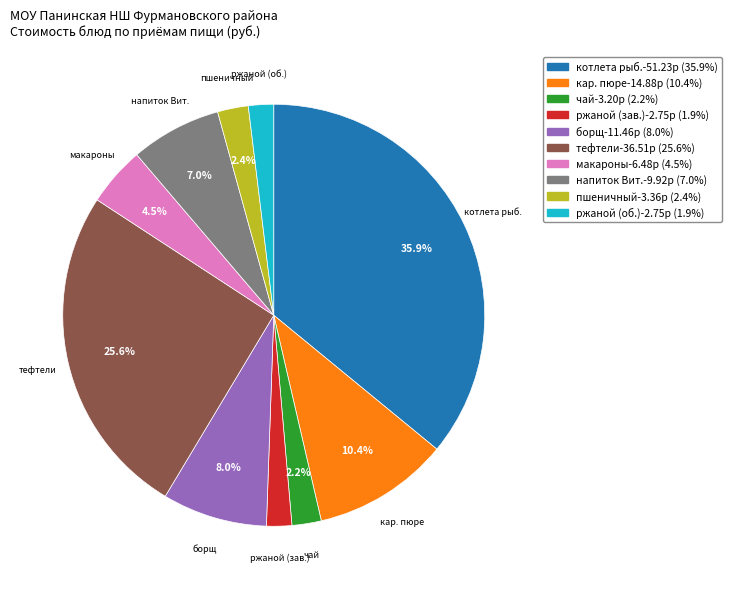

Does any single category account for the majority?

No